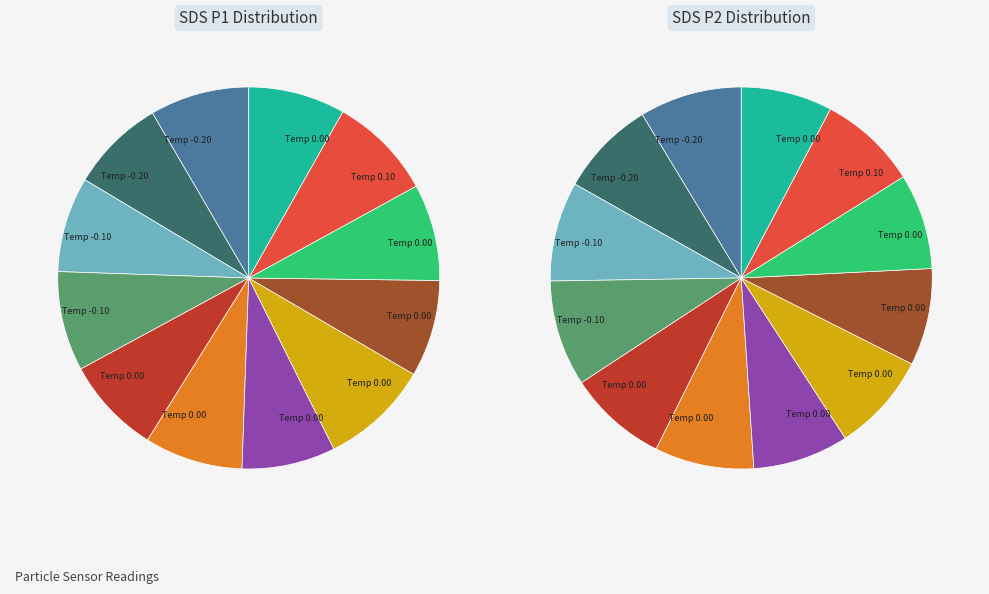

Is there any slice that represents more than half of the pie?

No